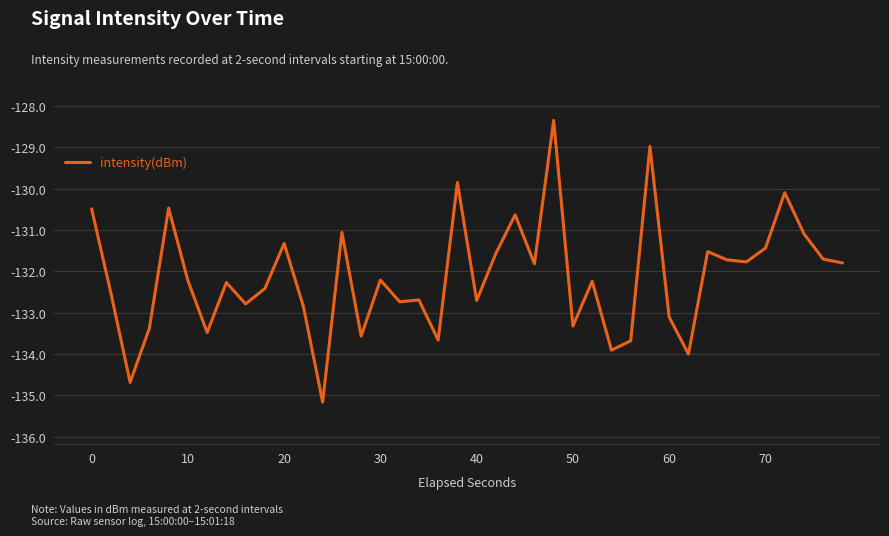

What is the minimum value shown in the chart?

-135.2